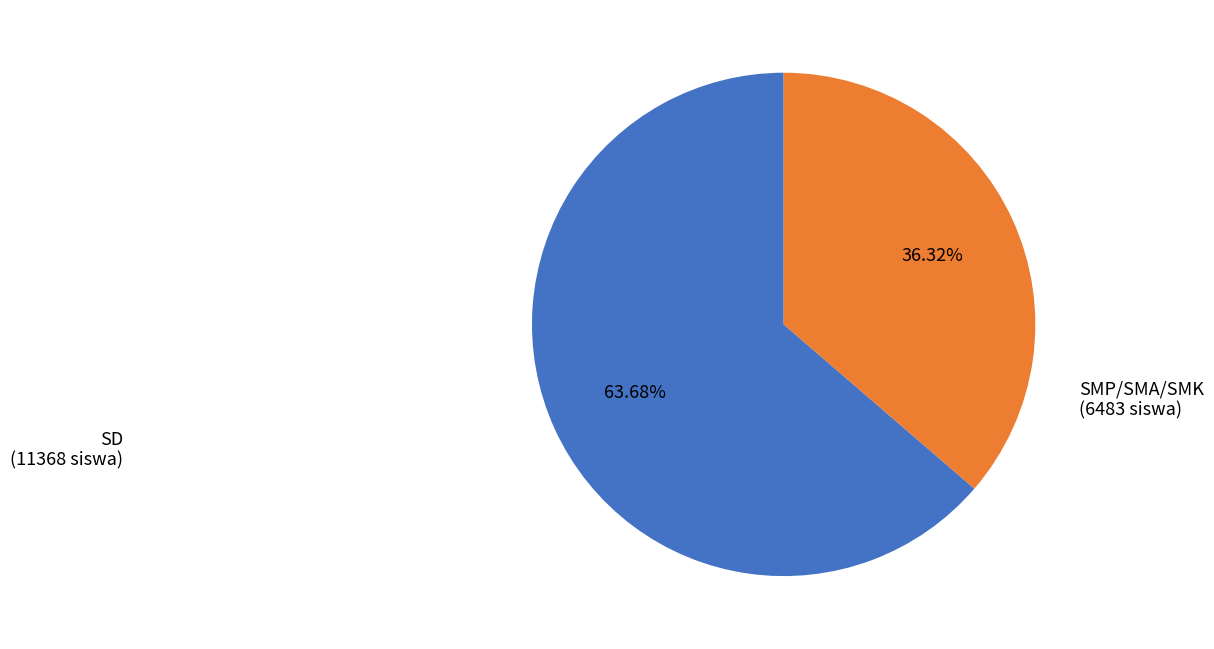

Approximately how many times larger is the value at SMP/SMA/SMK (6483 siswa) compared to SD (11368 siswa)?

0.6